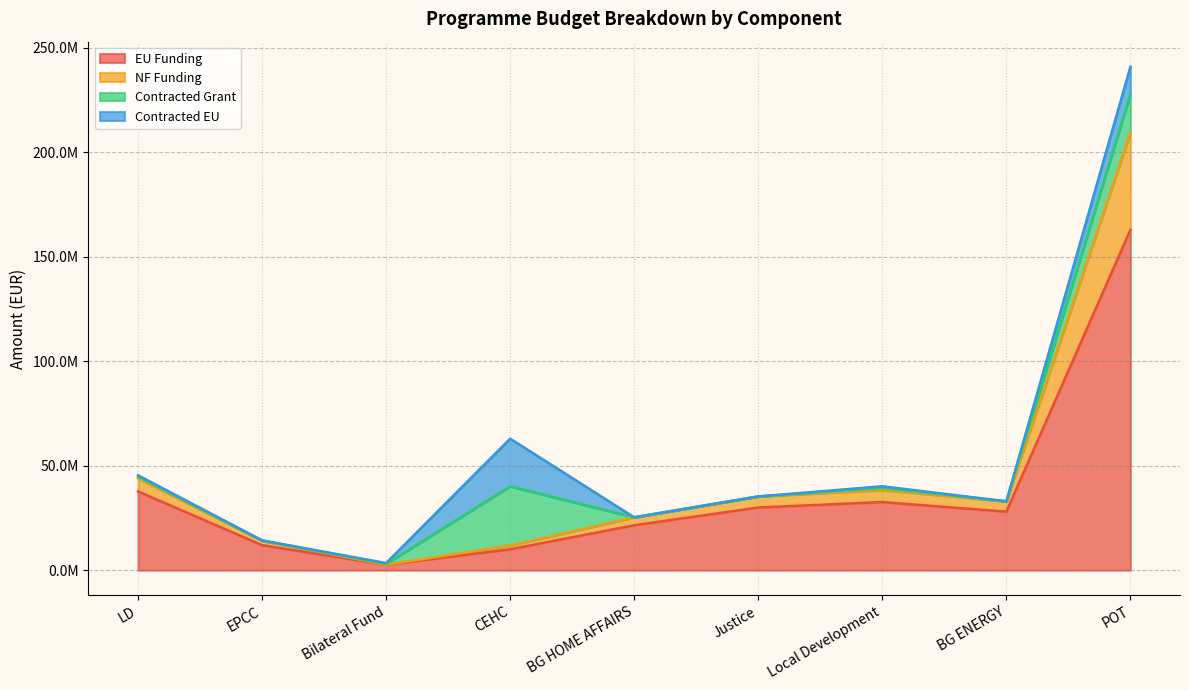

What are all the series names shown in the legend?

EU Funding, NF Funding, Contracted Grant, Contracted EU